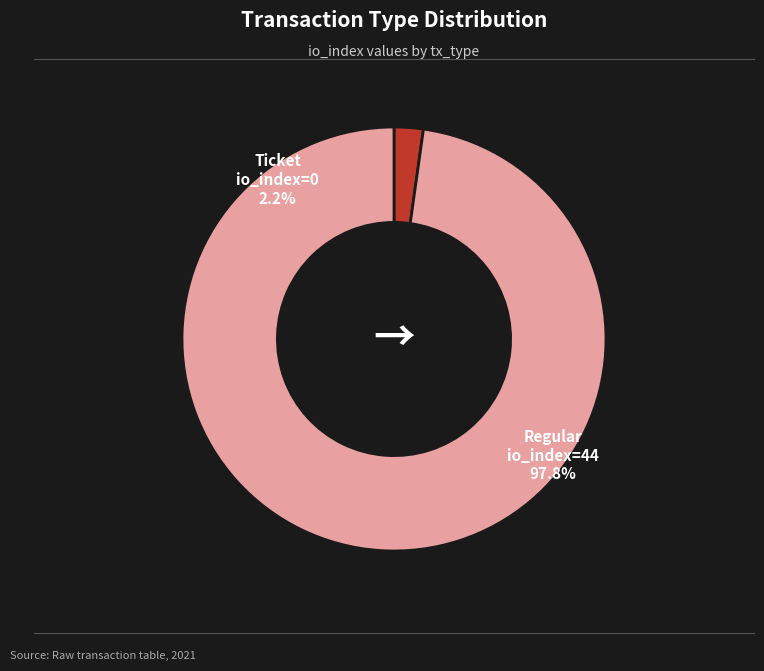

Is there any slice that represents more than half of the pie?

Yes